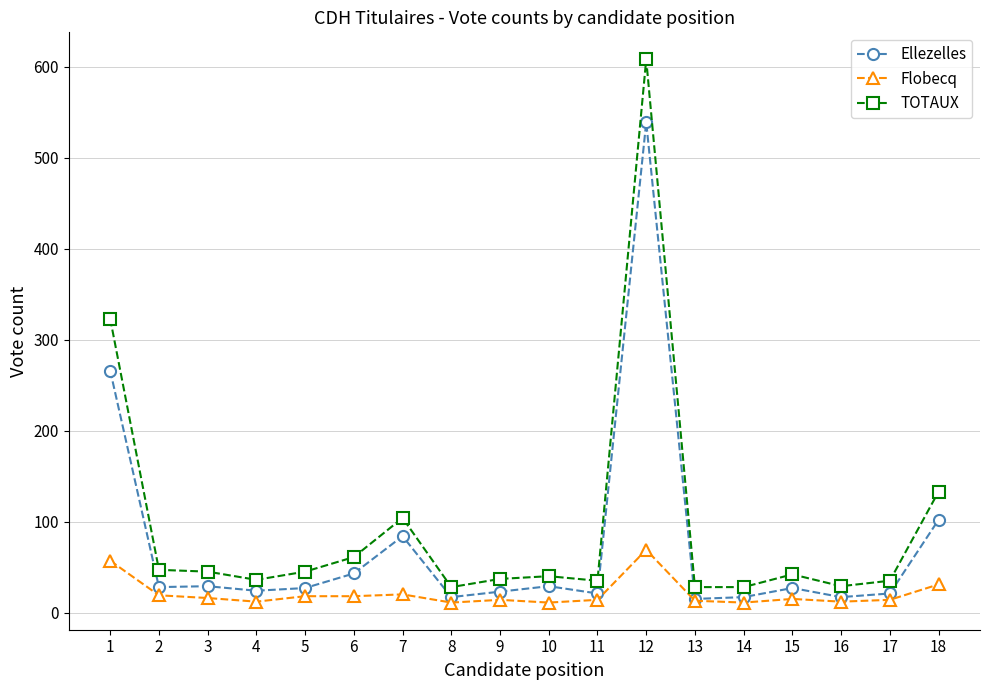

How many series are shown in this chart?

3